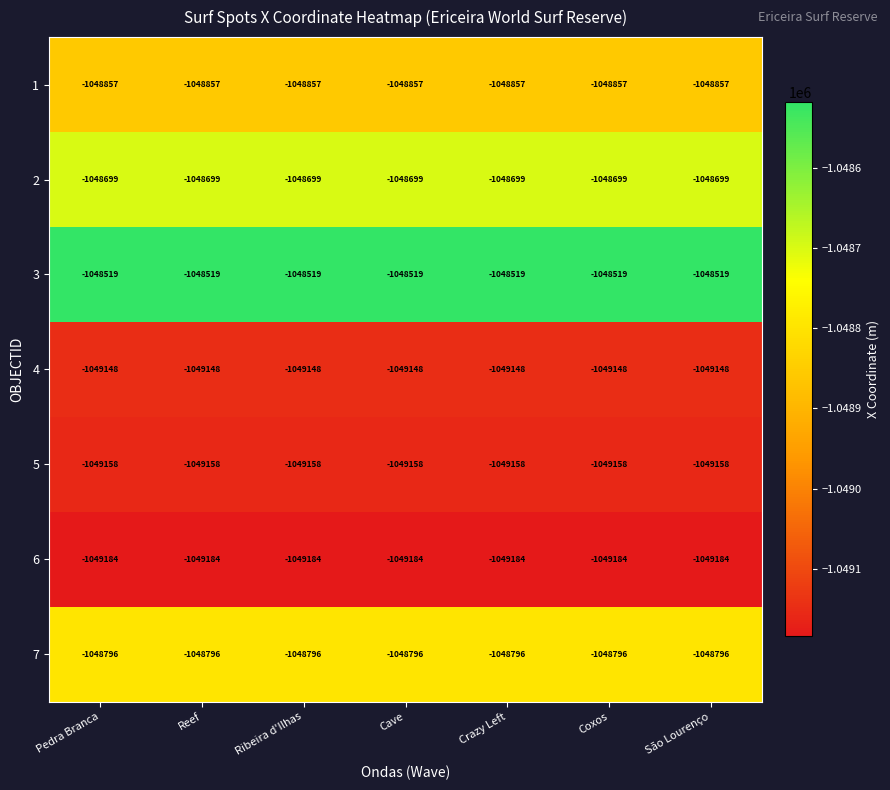

What is the maximum value for 4?

-1049148